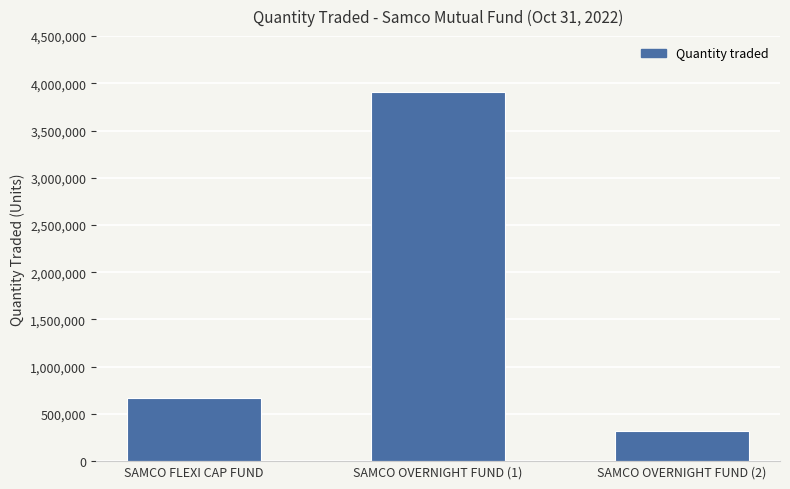

What position from the left is SAMCO OVERNIGHT FUND (1)?

2